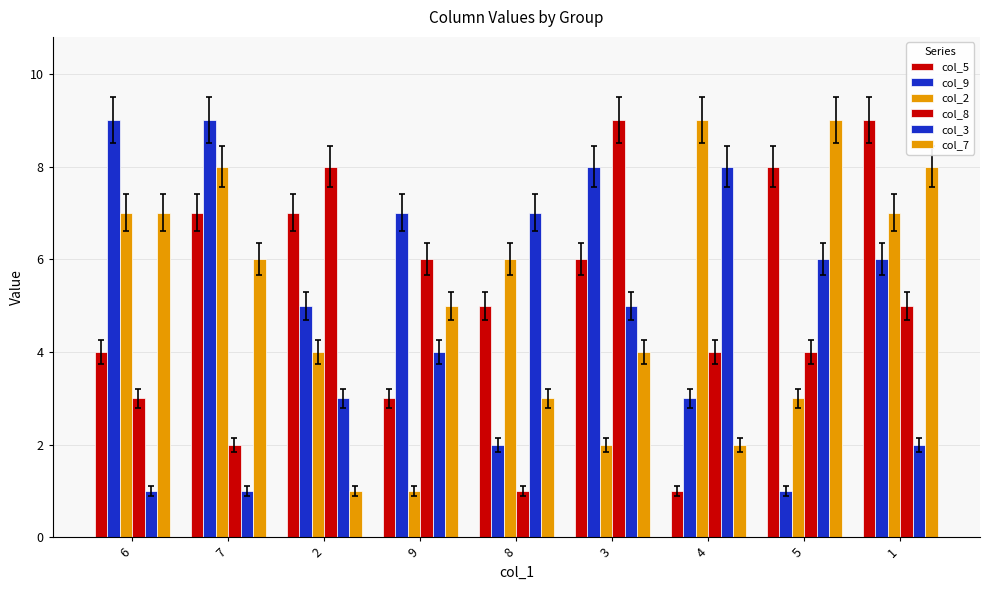

How many col_3 values are between 2 and 6?

5